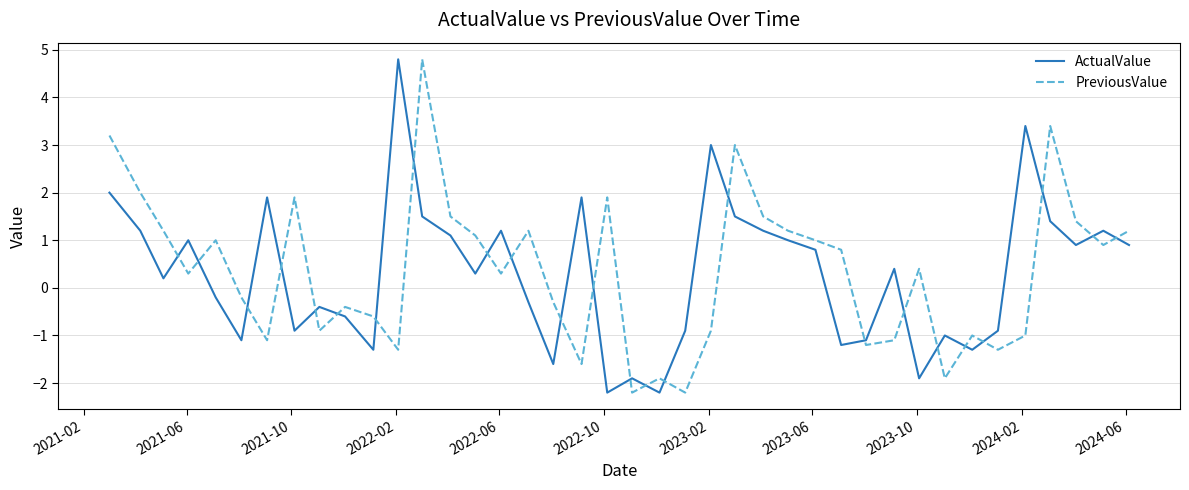

What is the average value of the PreviousValue series?

0.4